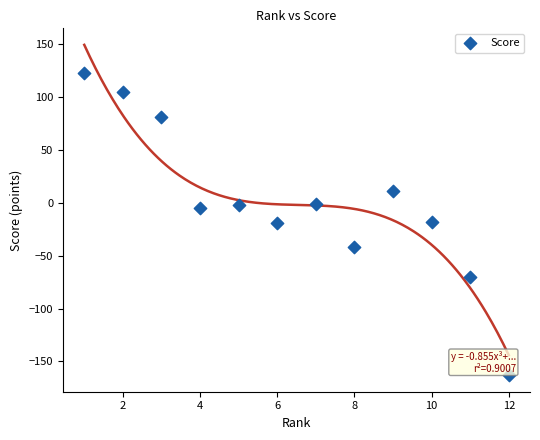

What is the average X value?

6